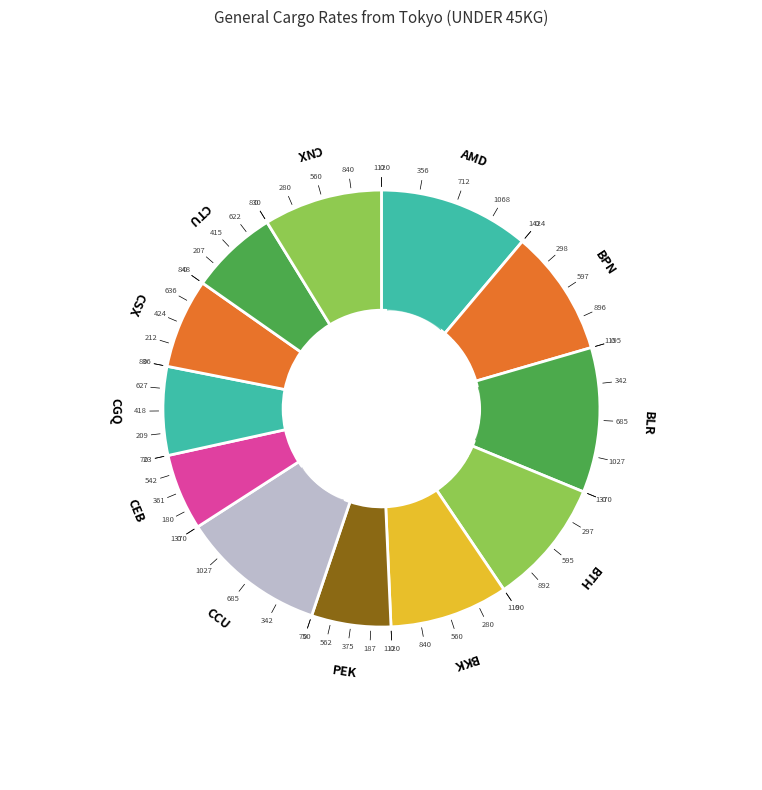

Is there any slice that represents more than half of the pie?

No